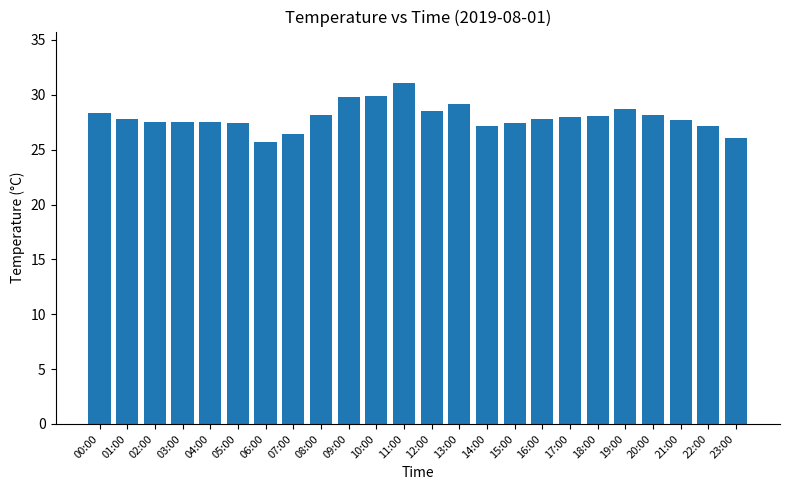

The chart shows a value of 39.5 at 03:00. True or false?

False